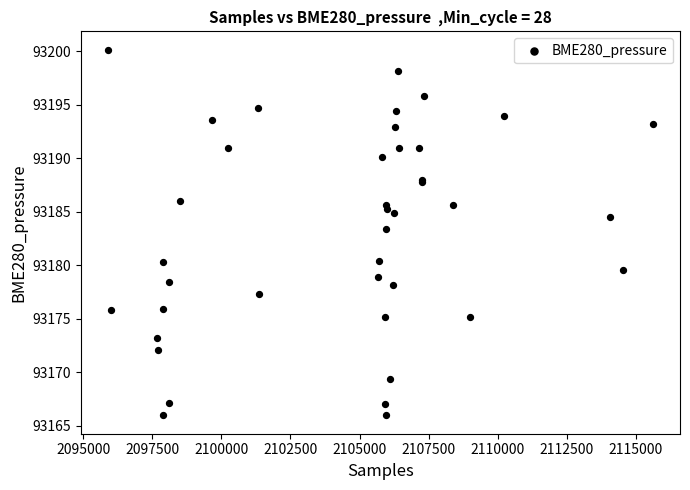

What Y value in the scatter plot is closest to 93183?

93183.4